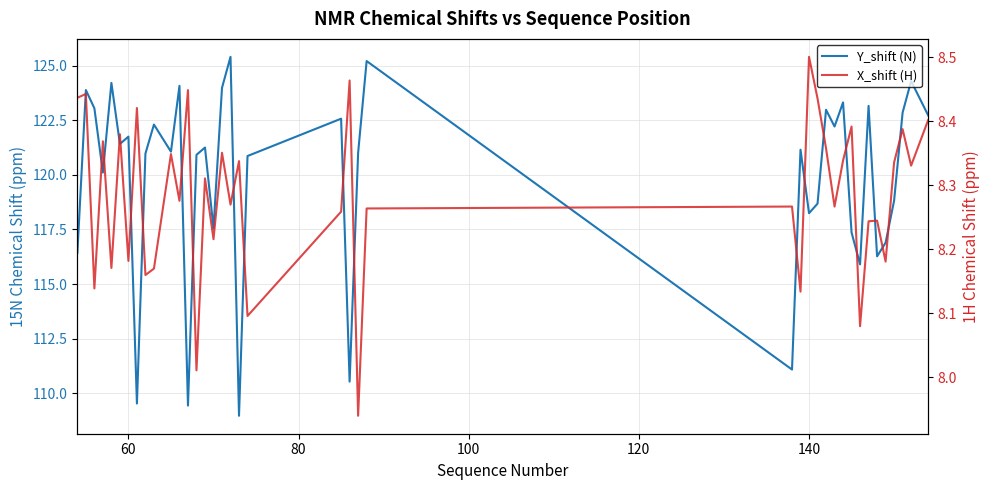

What is the maximum value shown in the chart?

125.4